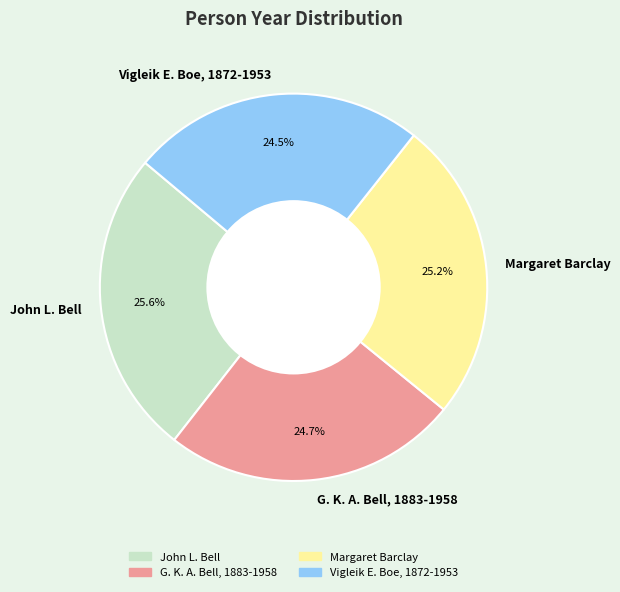

How many slices are in this pie chart?

4